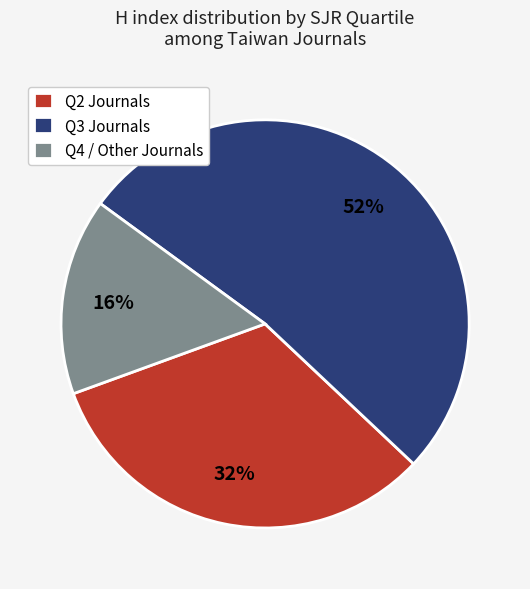

The Q2 Journals slice represents 32% of the pie. True or false?

True